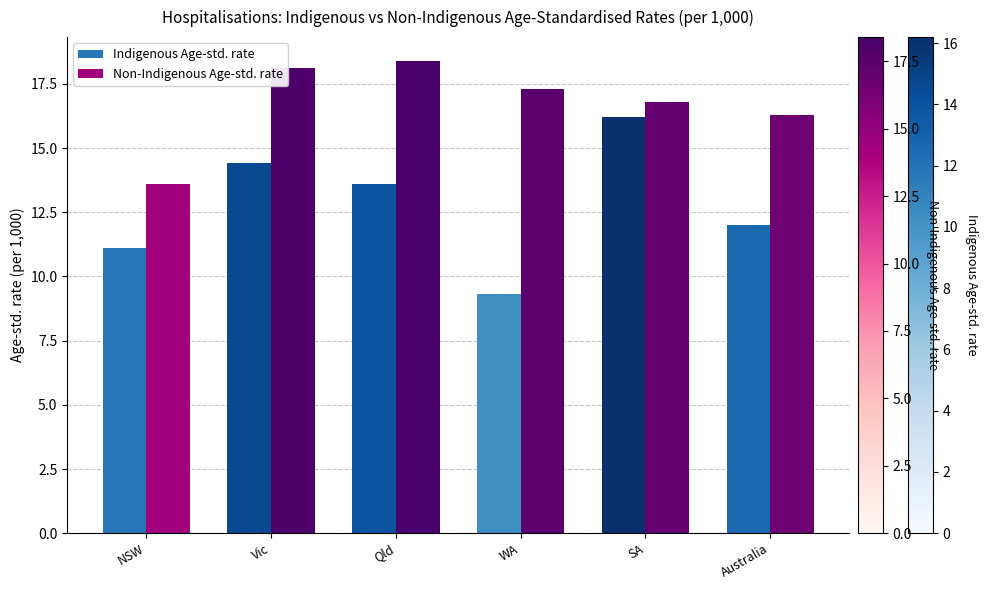

How many values in the Non-Indigenous Age-std. rate series are below 17?

3